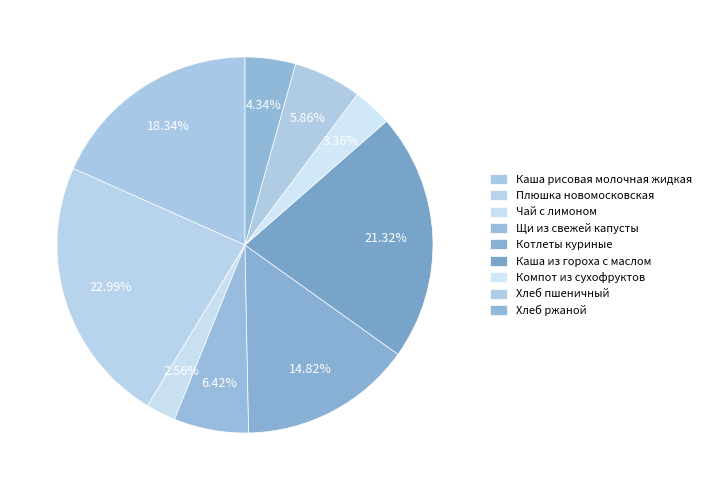

How many segments does this pie chart have?

9